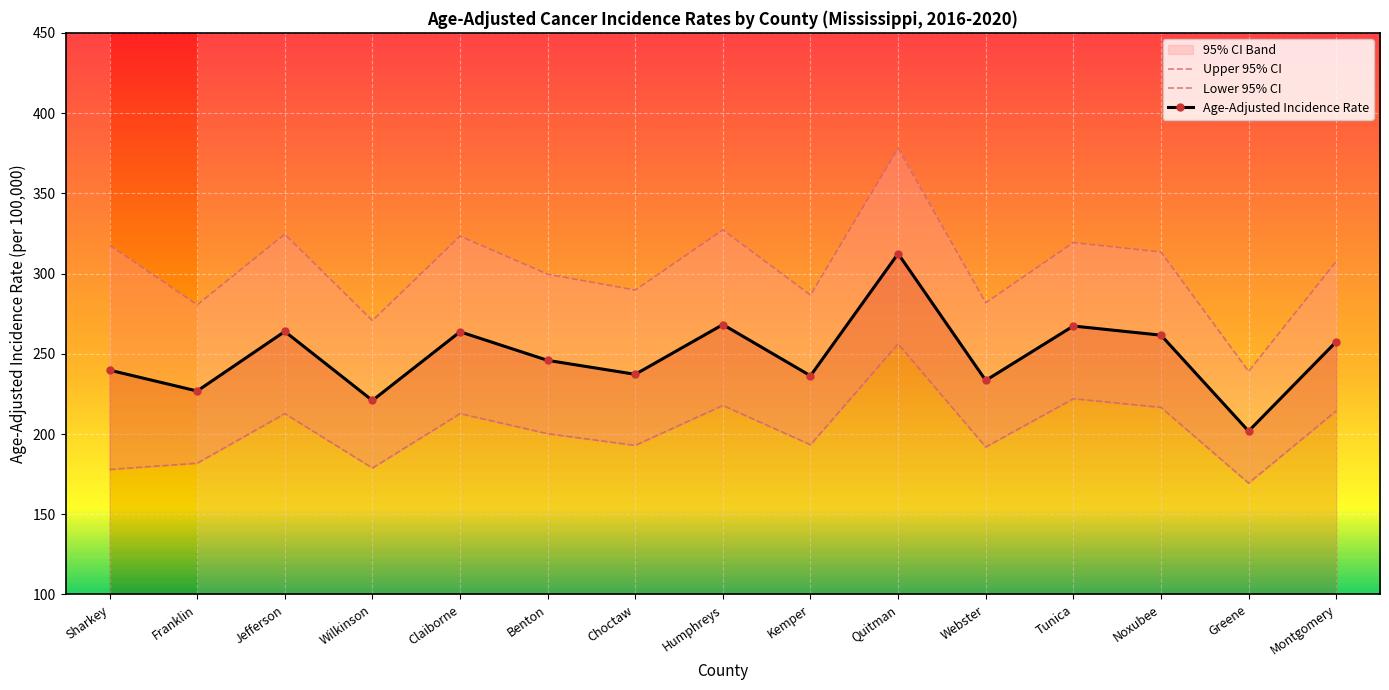

What is the lowest value of the Age-Adjusted Incidence Rate series?

201.8